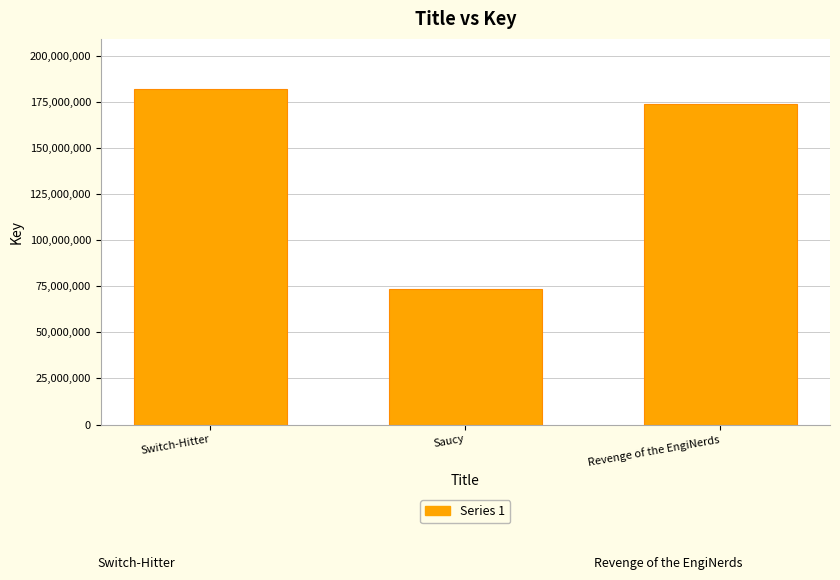

Does the chart contain any negative values?

No